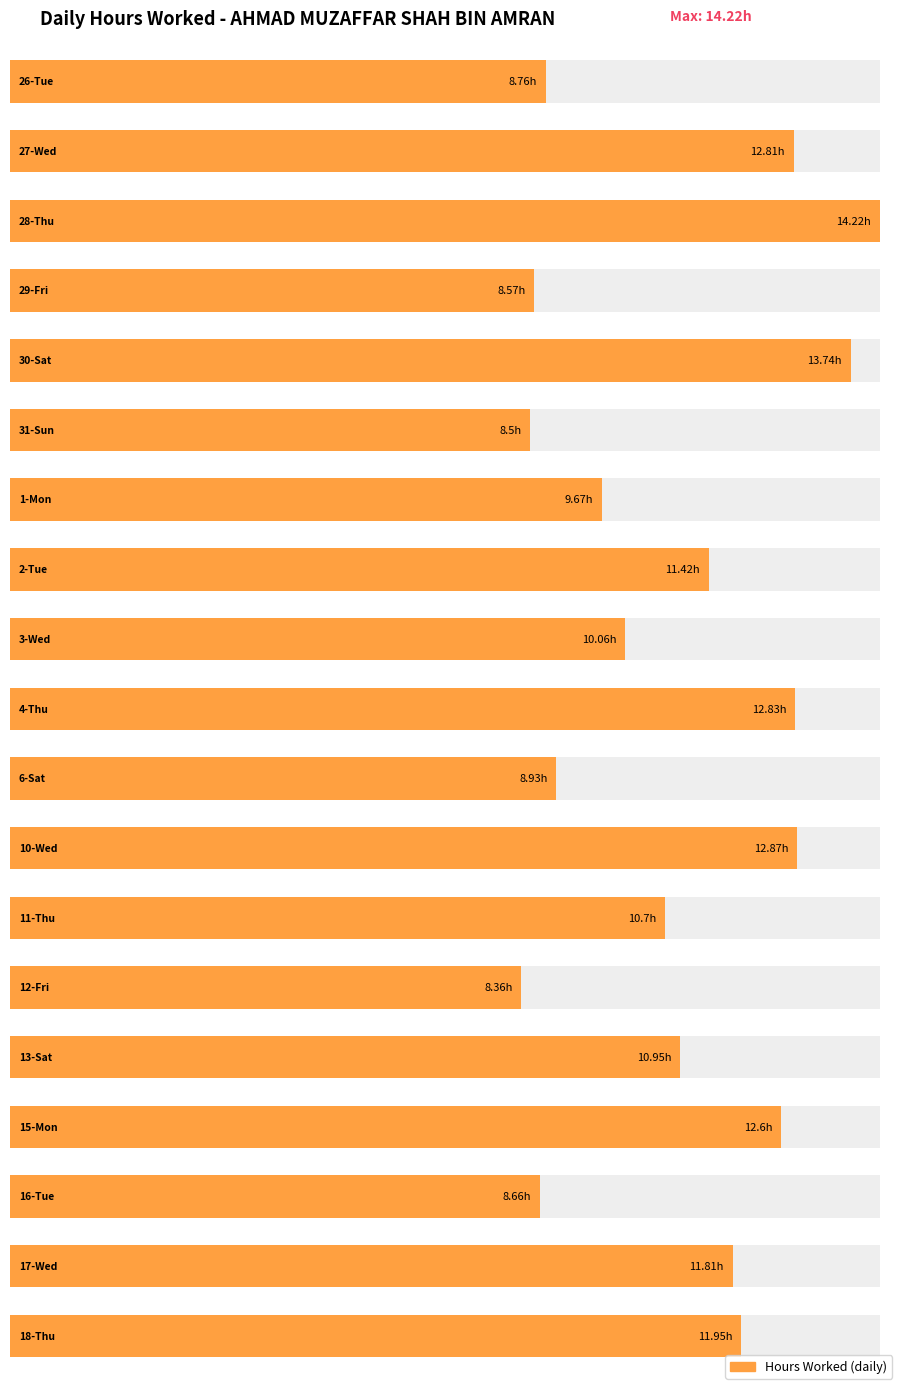

What is the sum of all values?

207.4